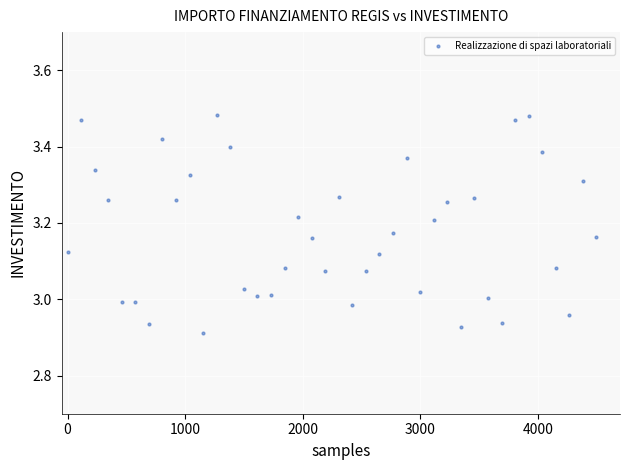

What is the range of Y values (max minus min)?

0.6